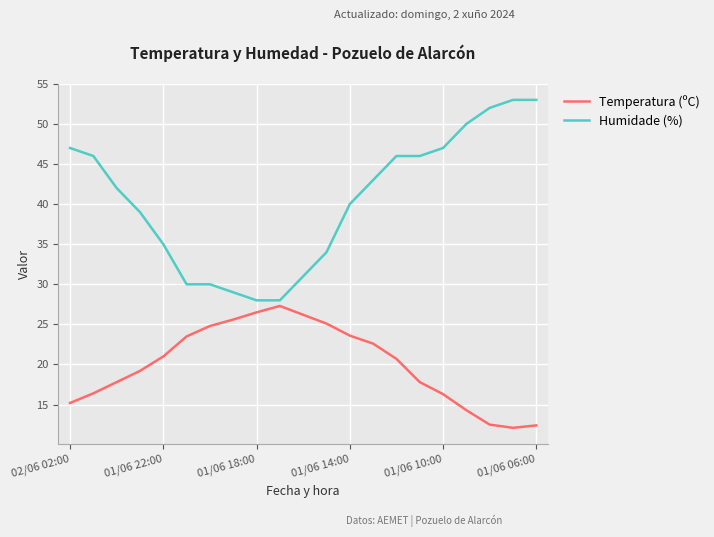

Which series has the largest range (max minus min)?

Humidade (%)